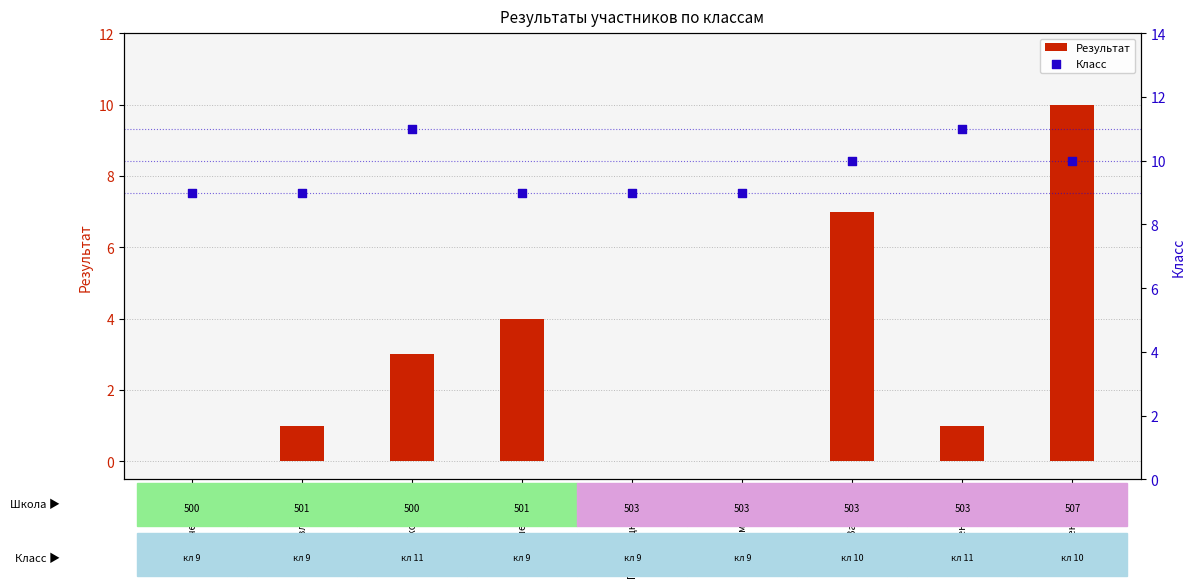

Is the value of Результат at Лазурченко (9) greater than the value of Класс at Куликова (11)?

No